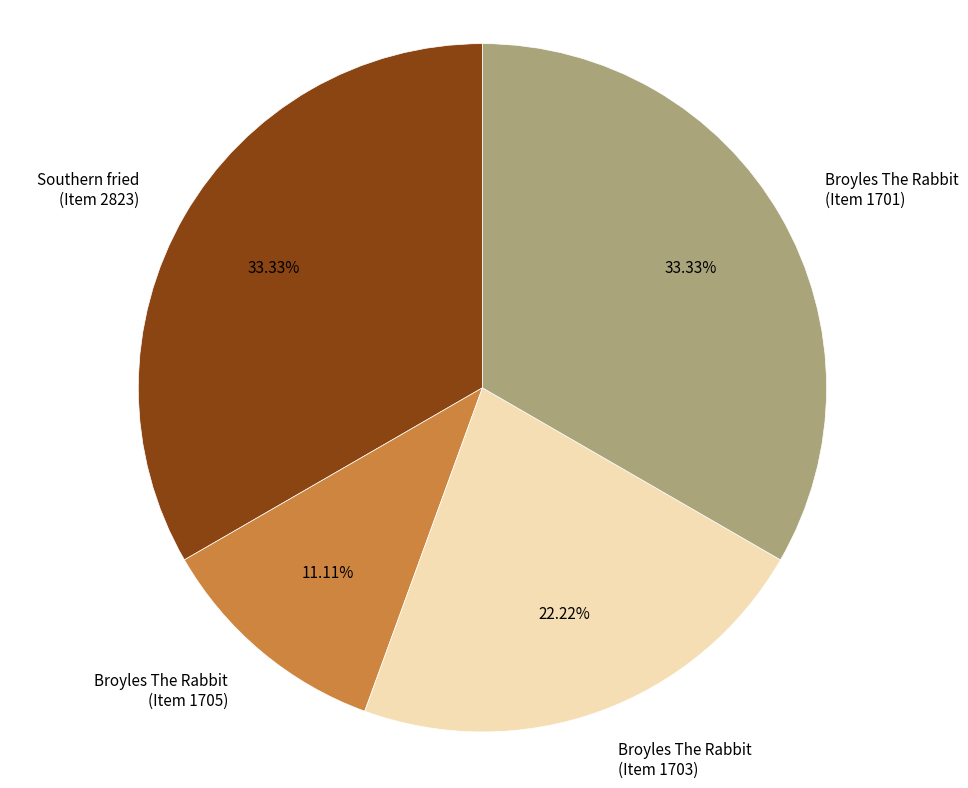

Is there any slice that represents more than half of the pie?

No